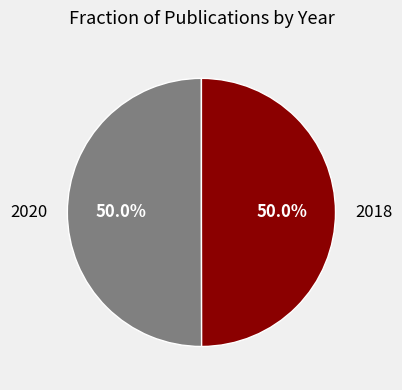

How many slices are in this pie chart?

2